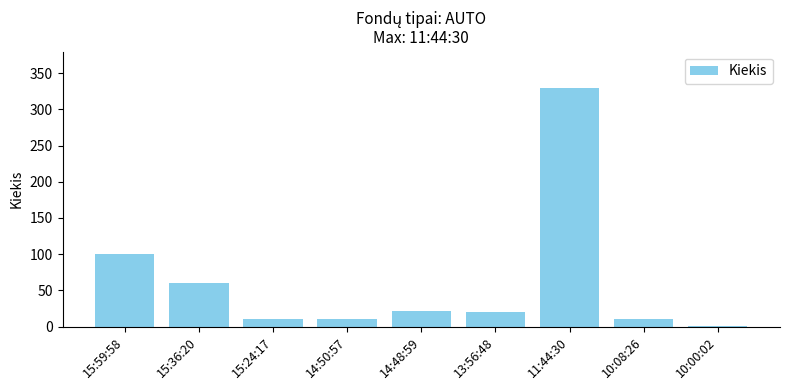

What is the change in value from 15:36:20 to 14:48:59?

-39